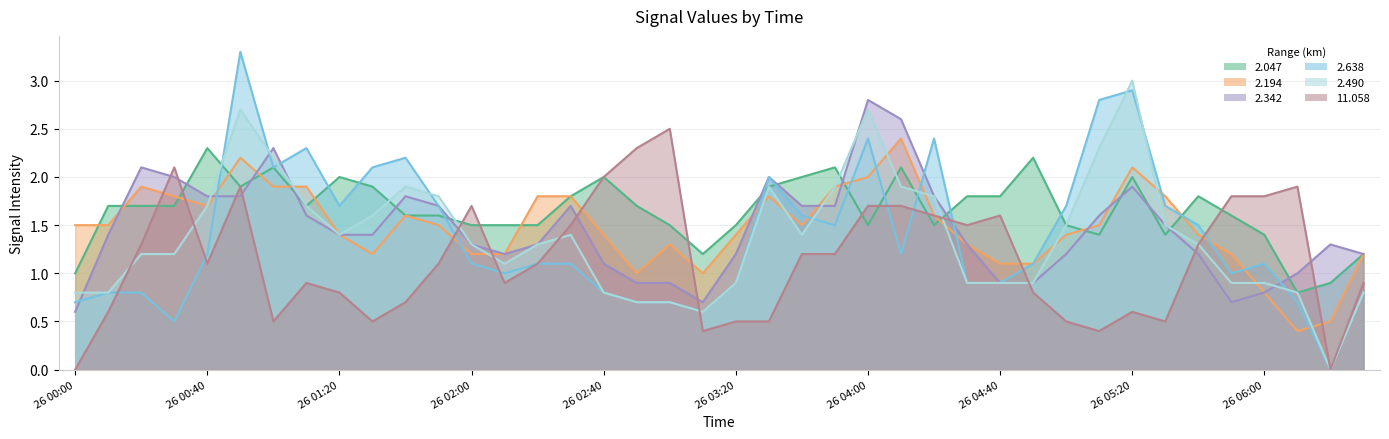

The value of 11.058 at 2002/09/26 06:10 is 3.1. True or false?

False